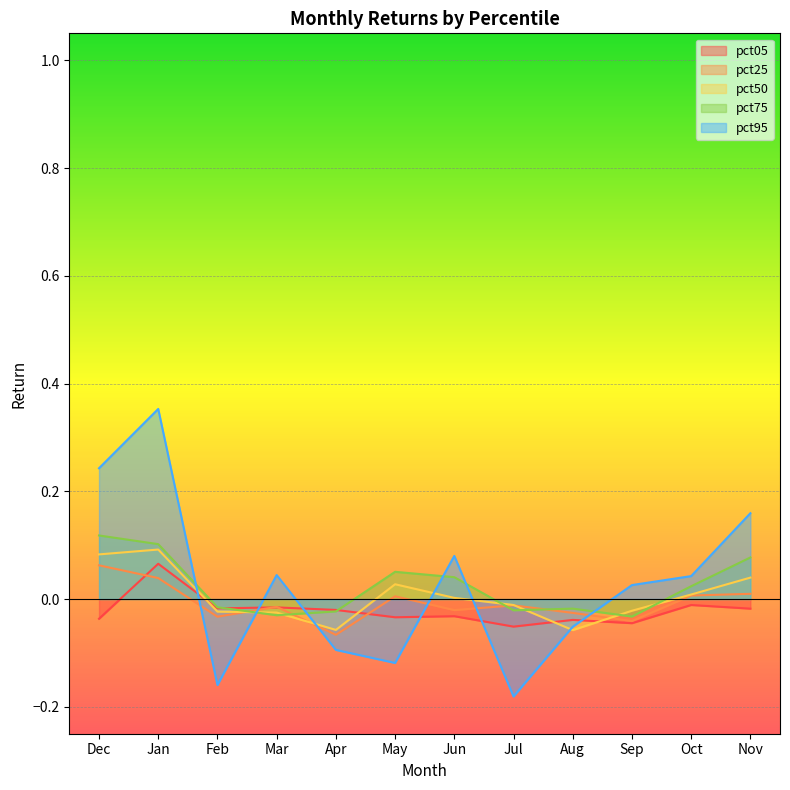

How many interior local peaks does the pct95 series have?

3